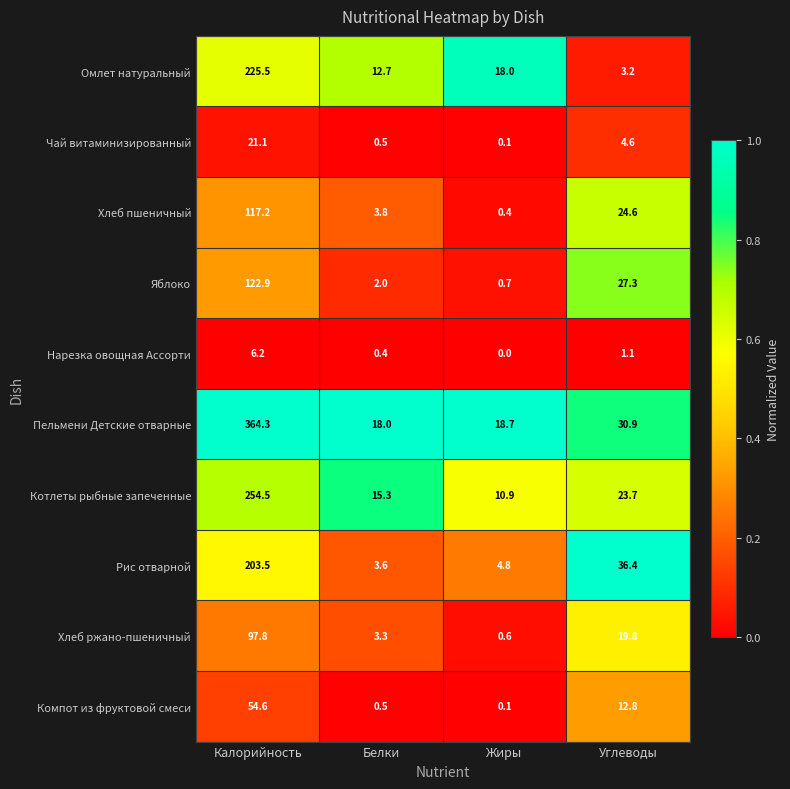

Rank the series by their maximum value, from lowest to highest.

Нарезка овощная Ассорти, Чай витаминизированный, Компот из фруктовой смеси, Хлеб ржано-пшеничный, Хлеб пшеничный, Яблоко, Рис отварной, Омлет натуральный, Котлеты рыбные запеченные, Пельмени Детские отварные